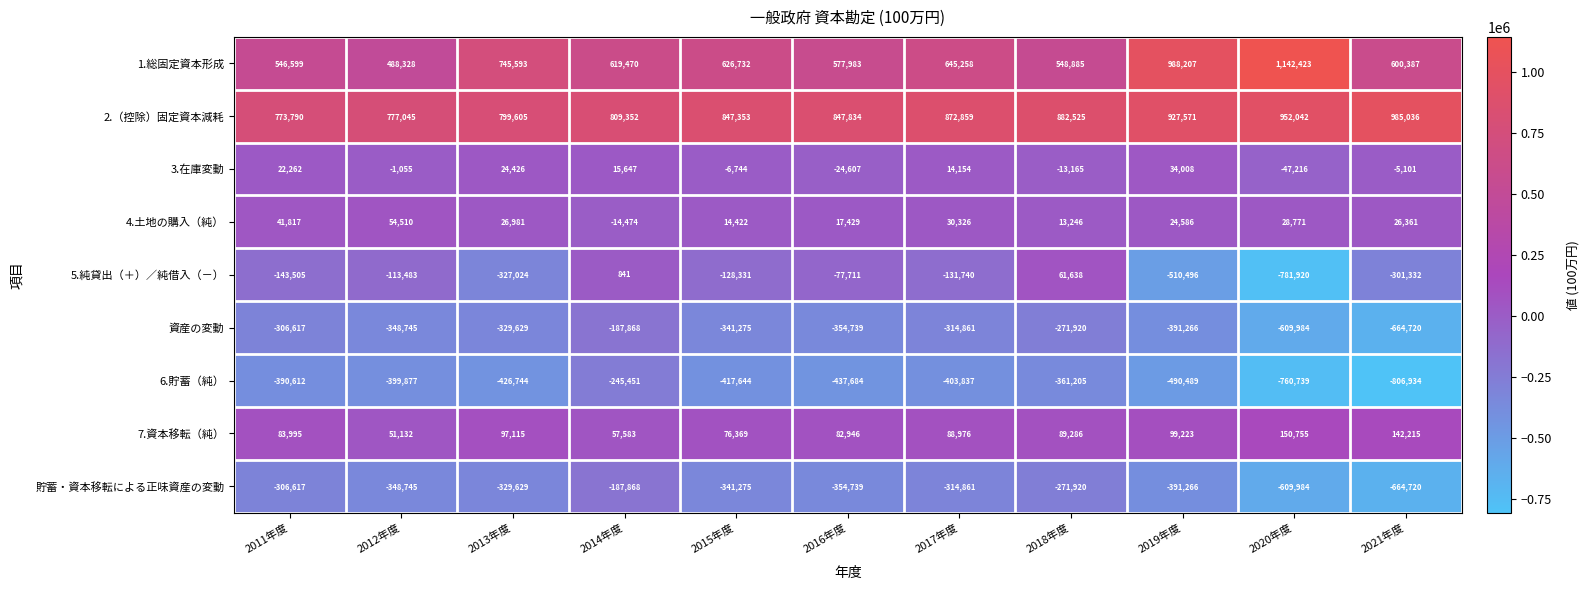

Is the value of 4.土地の購入（純） at 2019年度 greater than the value of 6.貯蓄（純） at 2012年度?

Yes